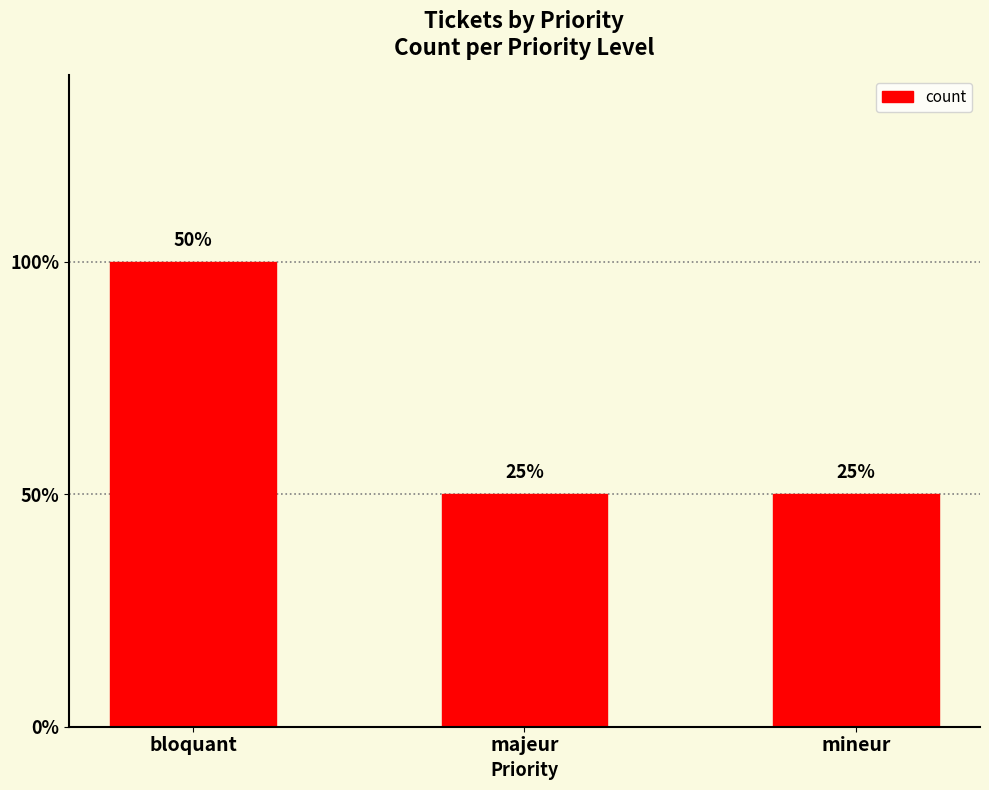

Is it true that the value at mineur is 1?

False